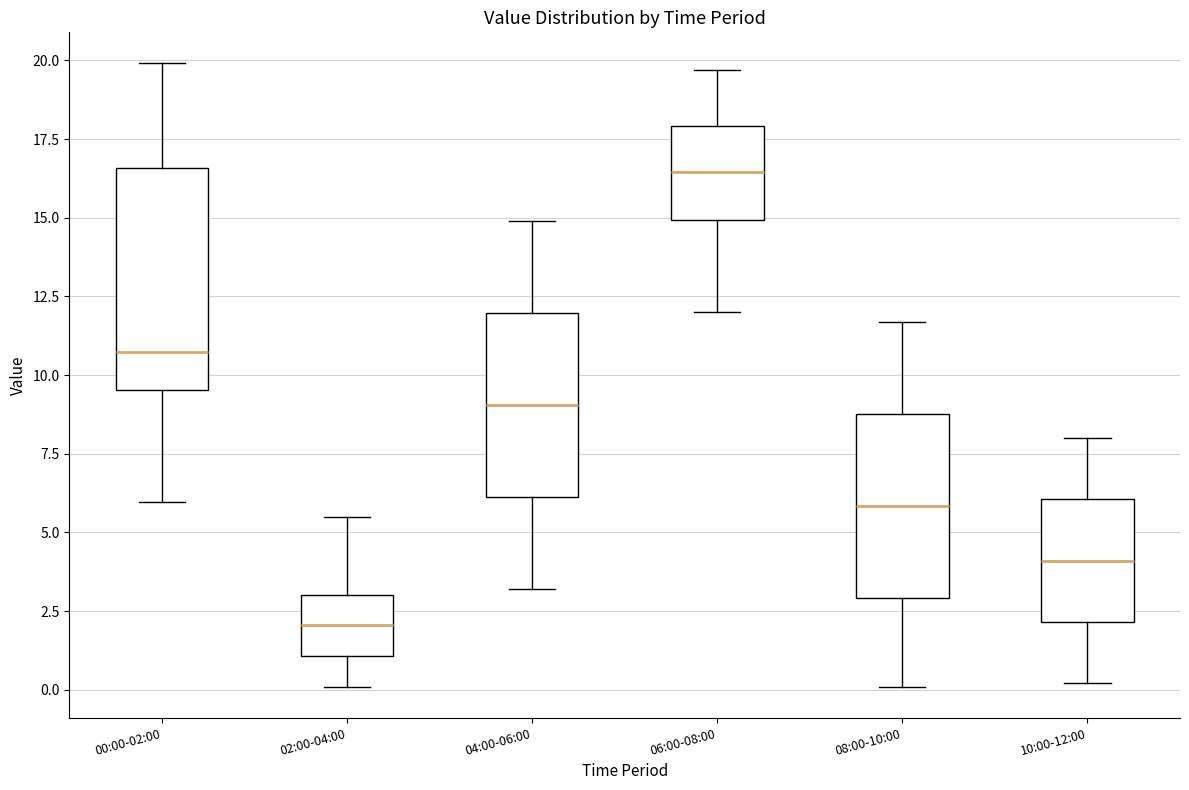

Which box's median line is the highest?

06:00-08:00